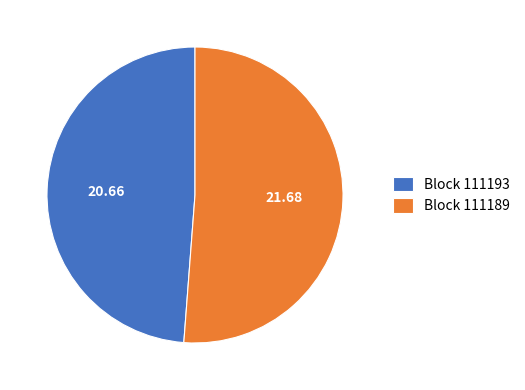

Which category accounts for the majority?

Block 111189